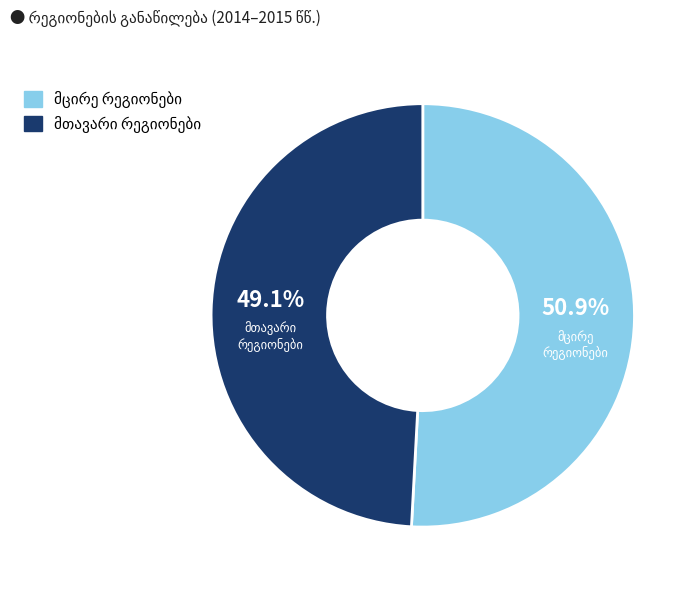

Is there a majority slice in this chart?

Yes